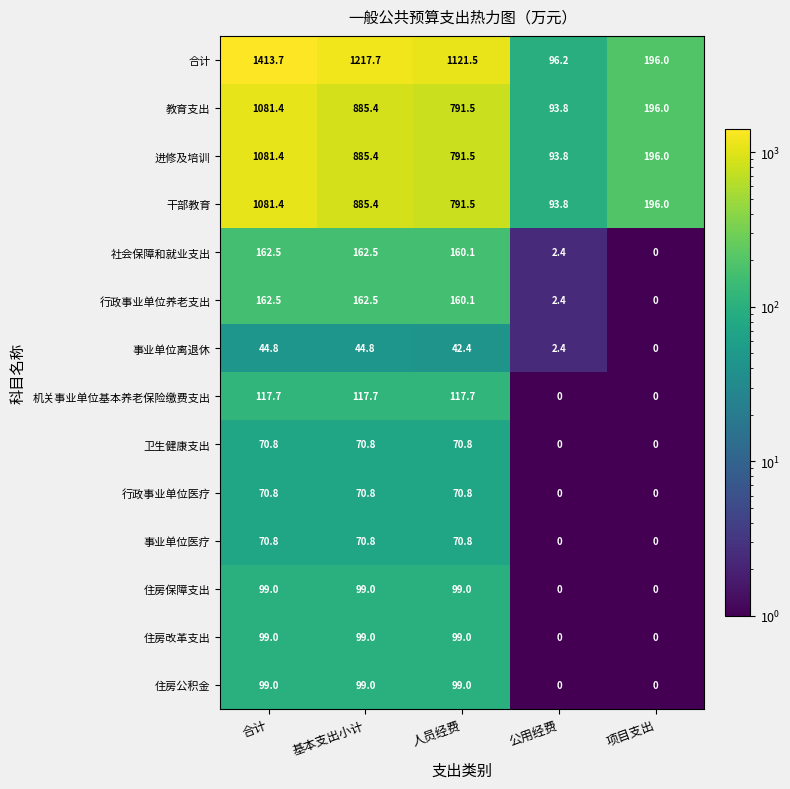

What is the difference between the maximum and minimum values in the 住房改革支出 series?

99.0